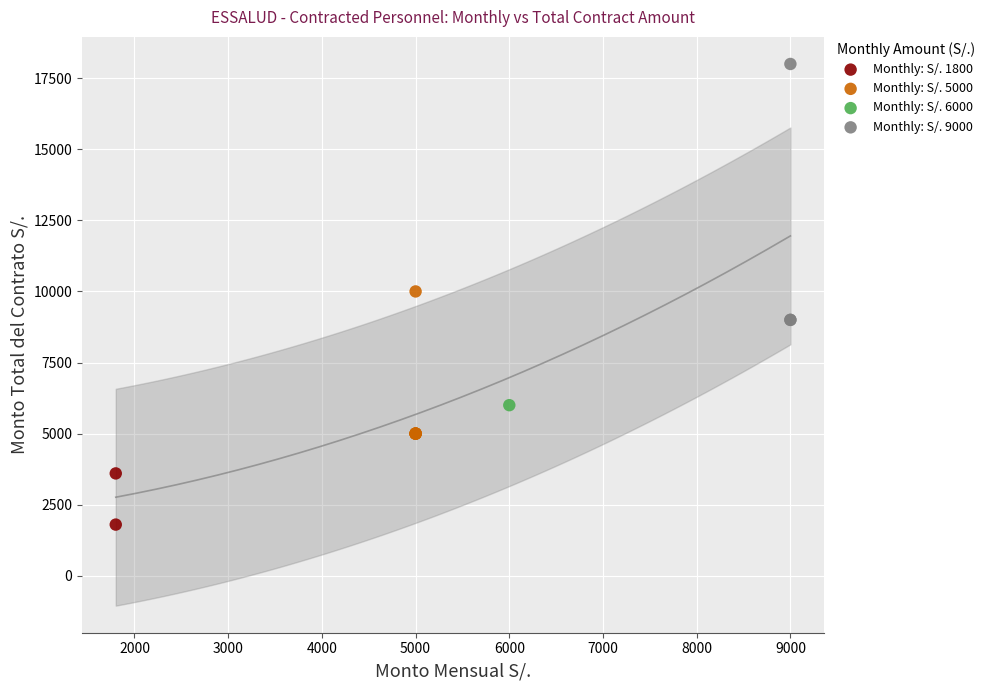

Which series contains the highest Y value?

Monthly: S/. 9000